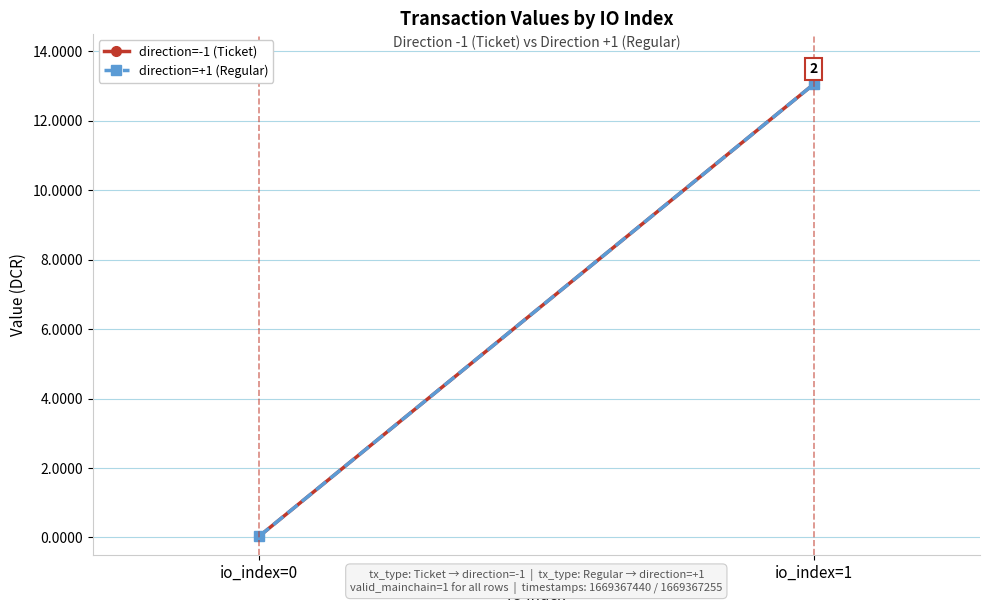

The value of direction=+1 (Regular) at io_index=1 is 6.3. True or false?

False